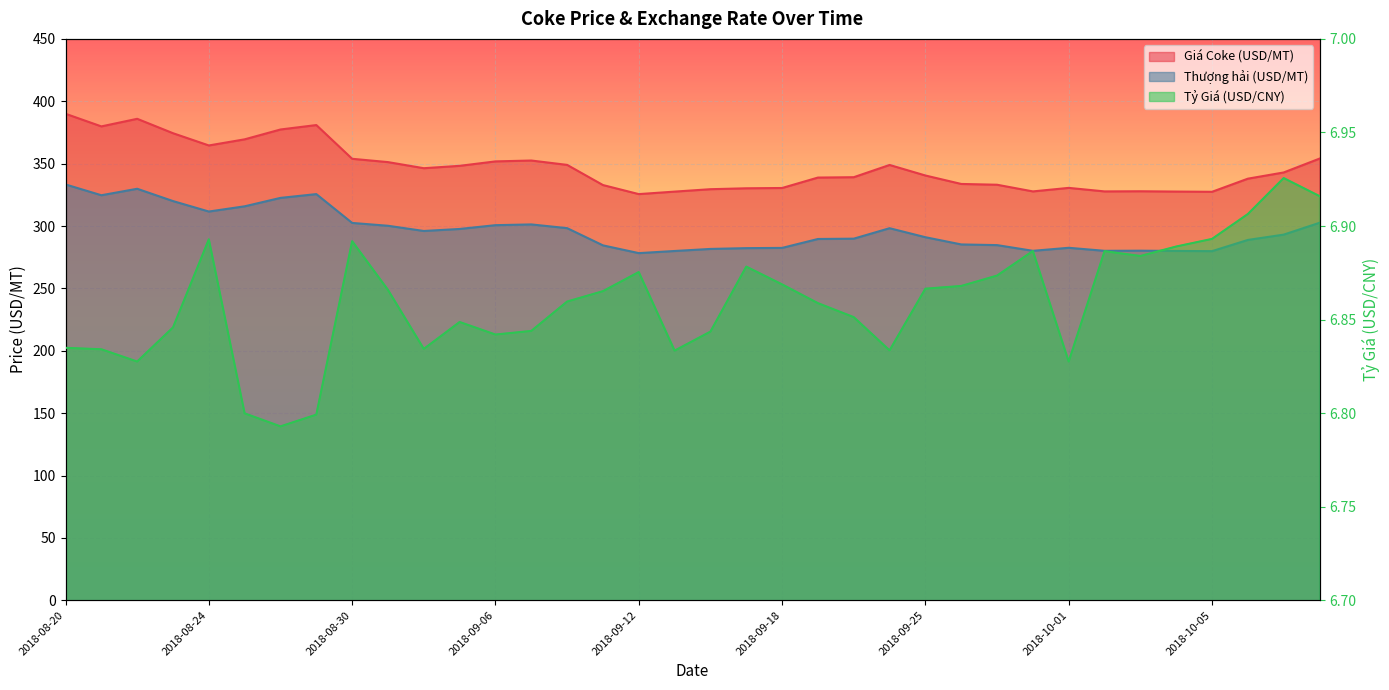

True or false: Tỷ Giá (USD/CNY) and Giá Coke (USD/MT) intersect in this chart.

False